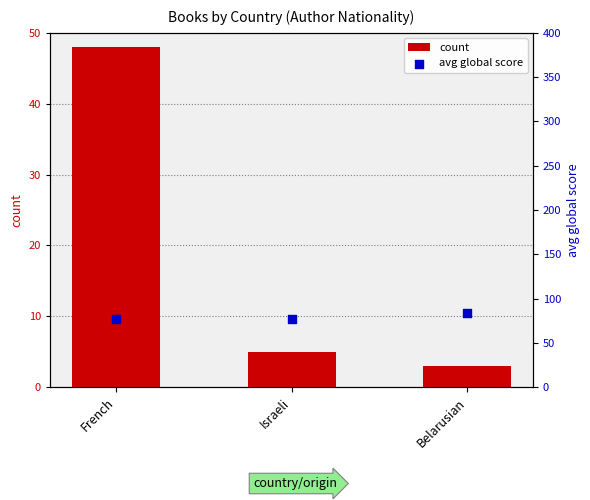

Which series has the largest Y range (max minus min)?

count